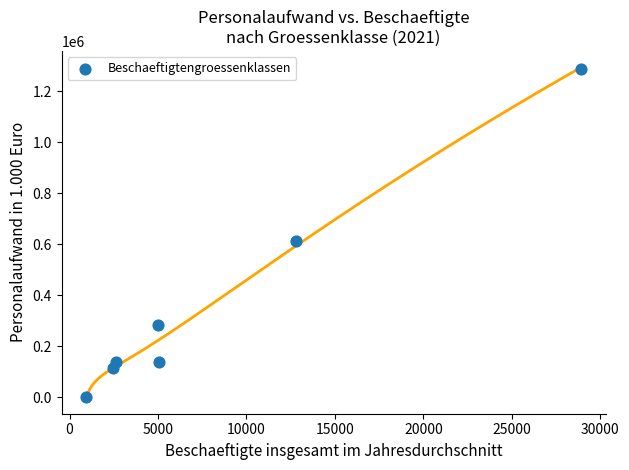

What is the average Y value?

368362